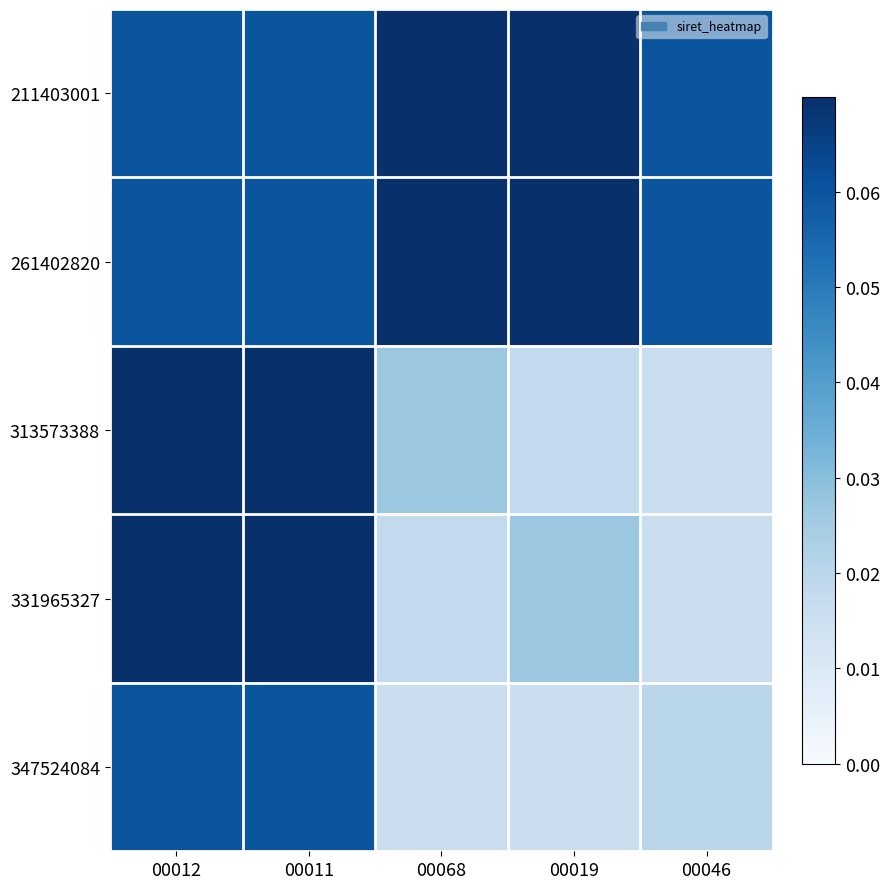

Reading left to right, list all the values displayed in this chart.

211403001: 00012=0.1	00011=0.1	00068=0.1	00019=0.1	00046=0.1
261402820: 00012=0.1	00011=0.1	00068=0.1	00019=0.1	00046=0.1
313573388: 00012=0.1	00011=0.1	00068=0.0	00019=0.0	00046=0.0
331965327: 00012=0.1	00011=0.1	00068=0.0	00019=0.0	00046=0.0
347524084: 00012=0.1	00011=0.1	00068=0.0	00019=0.0	00046=0.0